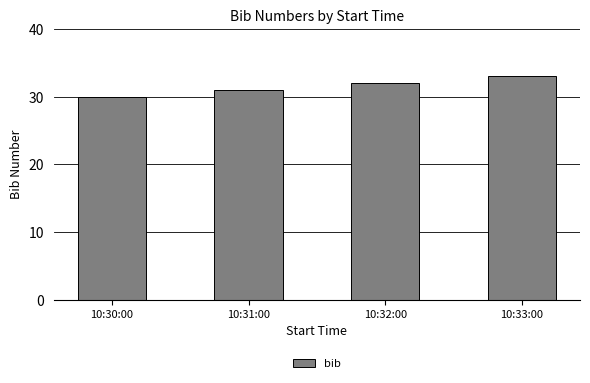

What is the value of the 2nd bar from the left?

31